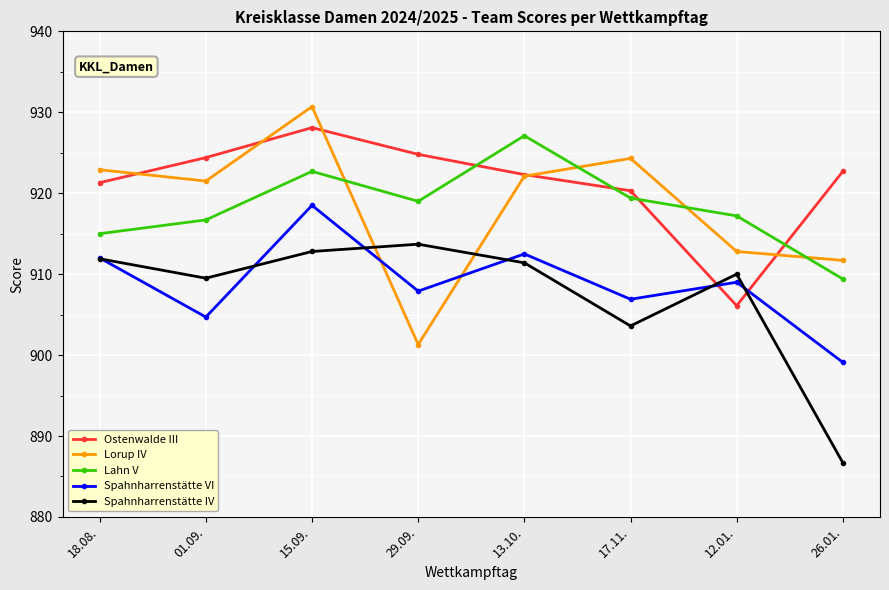

What is the difference between the highest and lowest values at 13.10.?

15.7